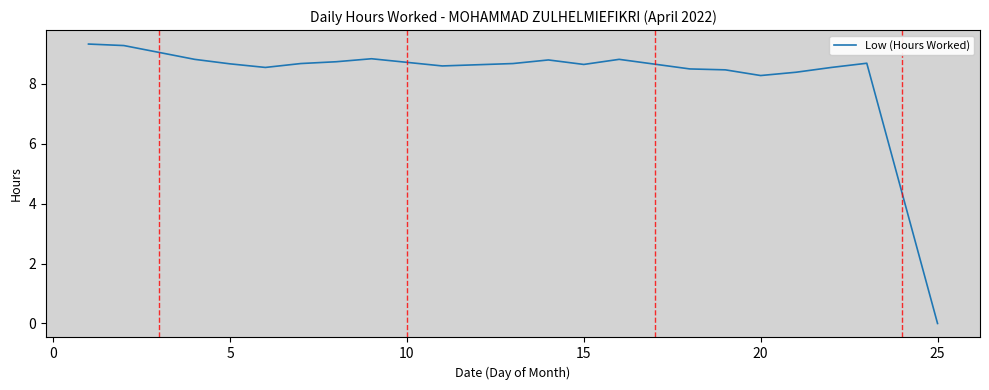

What is the difference between the maximum and minimum values?

9.3